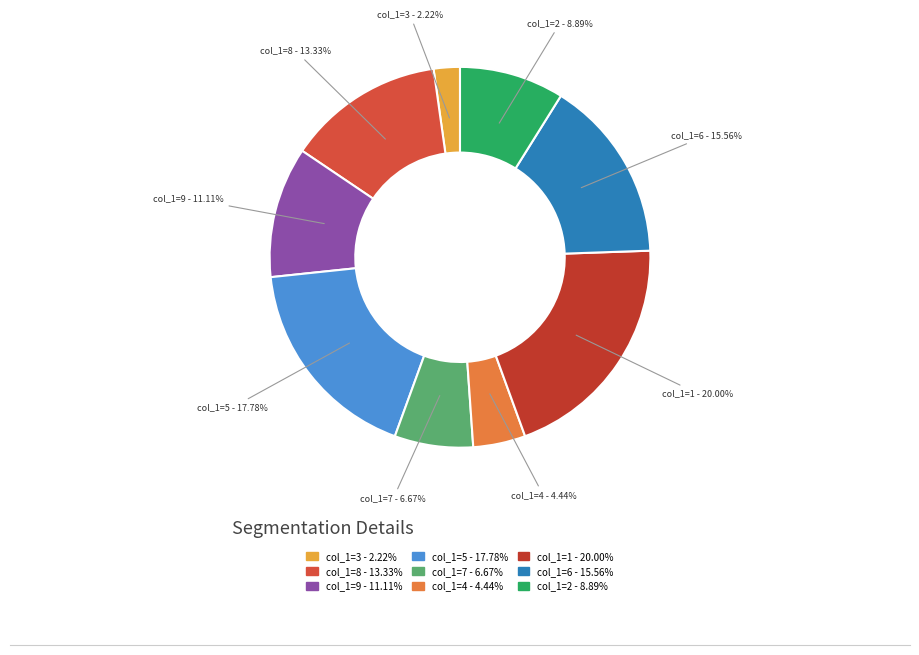

How many slices are in this pie chart?

9